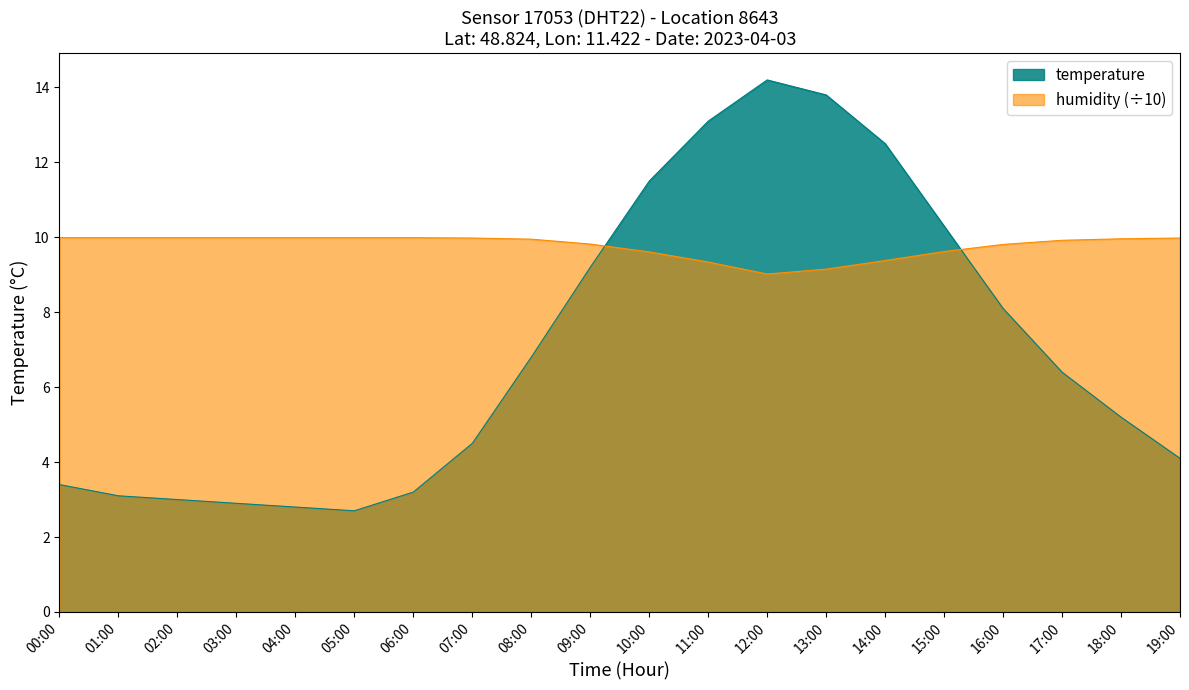

What is the label of the 16th point from the right?

04:00